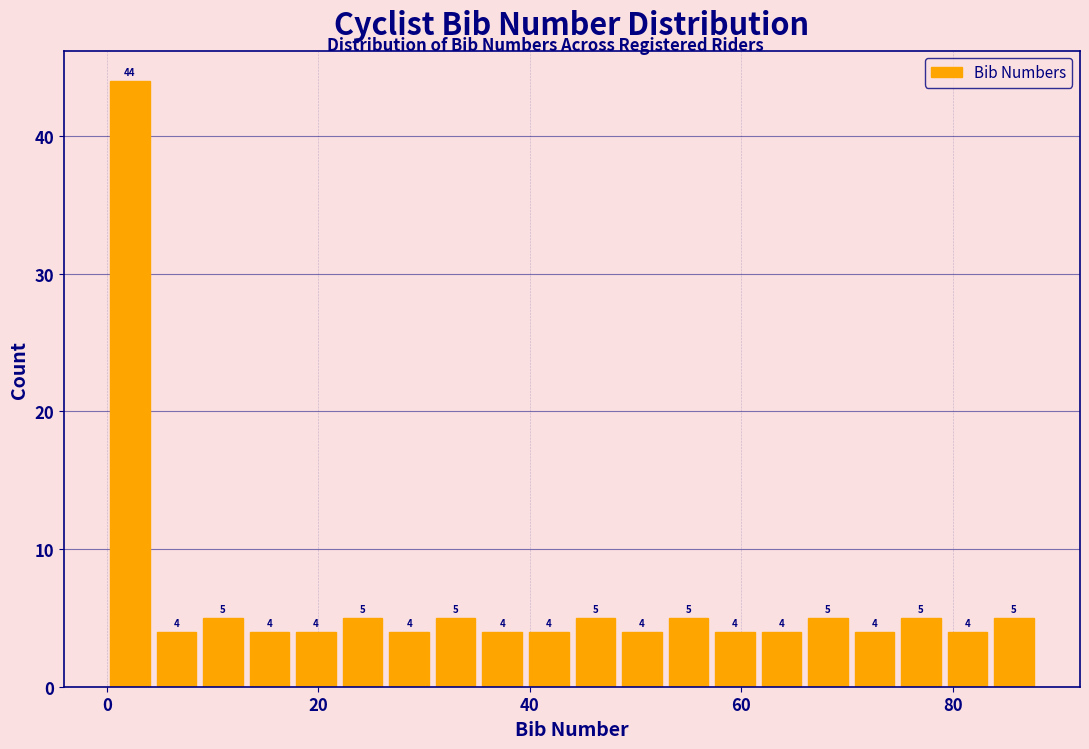

Read against the x-axis, roughly where is the centre of the tallest bar?

2